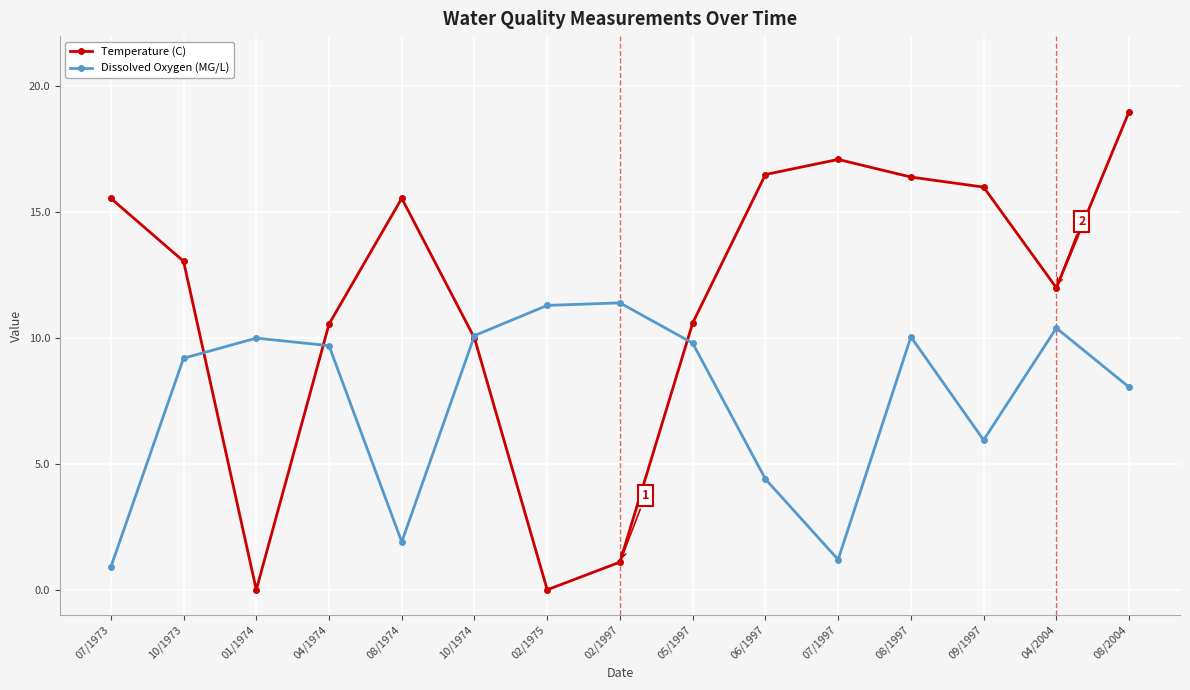

How many interior local peaks does the Temperature (C) series have?

2